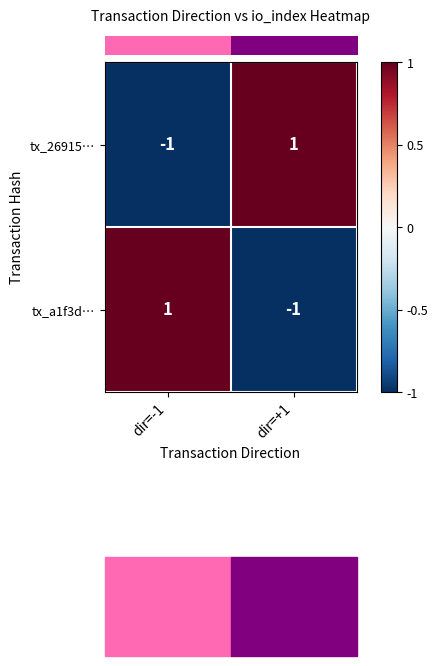

The value of tx_a1f3d… at dir=+1 is -1. True or false?

True